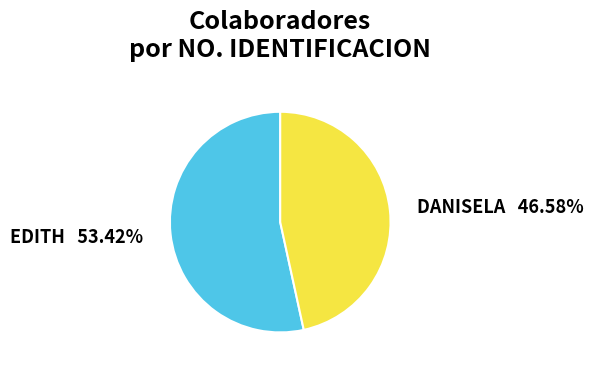

To the nearest percent, what is the difference between the largest and smallest slice percentages?

7%